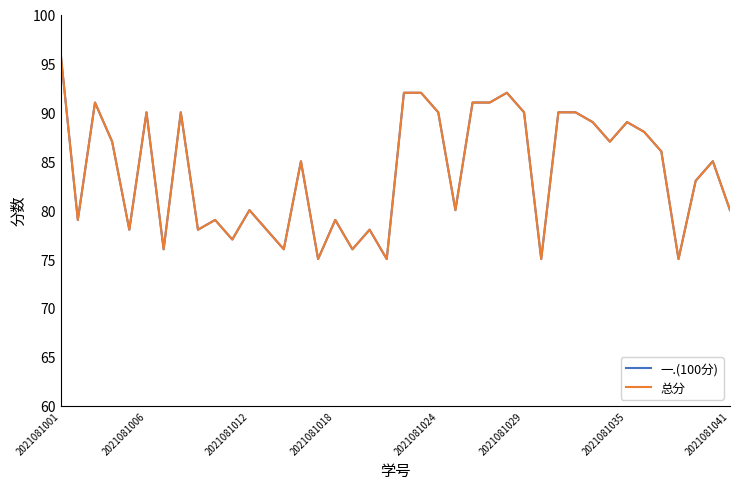

Is this an area chart (filled region under the line)?

No